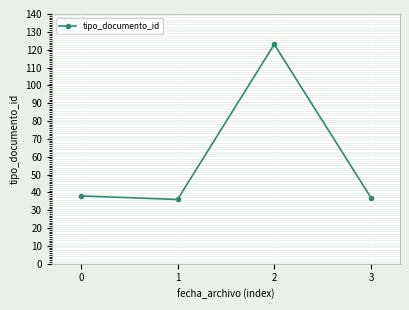

What is the value of the 4th point from the left?

37